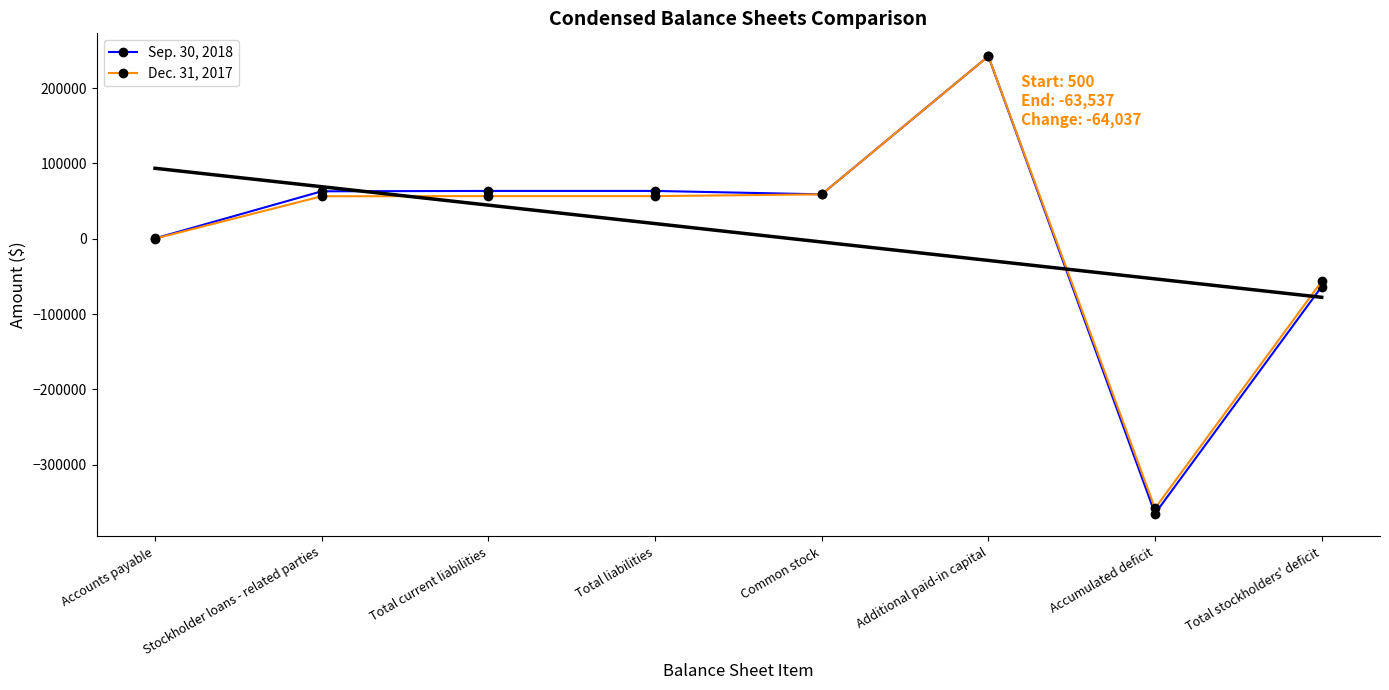

Reading right to left, what are all the values shown in this chart?

Sep. 30, 2018: Total stockholders' deficit=-63537	Accumulated deficit=-364979	Additional paid-in capital=242449	Common stock=58993	Total liabilities=63537	Total current liabilities=63537	Stockholder loans - related parties=63037	Accounts payable=500
Dec. 31, 2017: Total stockholders' deficit=-56637	Accumulated deficit=-358079	Additional paid-in capital=242449	Common stock=58993	Total liabilities=56637	Total current liabilities=56637	Stockholder loans - related parties=56437	Accounts payable=200